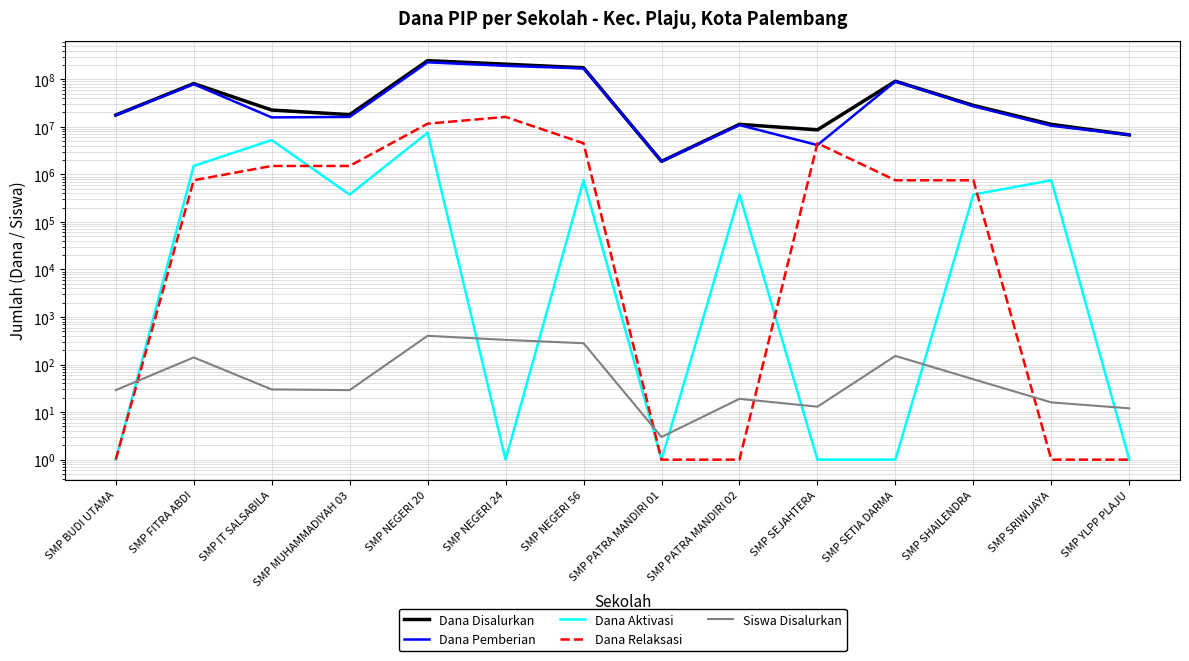

Read the Dana Pemberian value at SMP YLPP PLAJU, to the nearest 50.

6750000